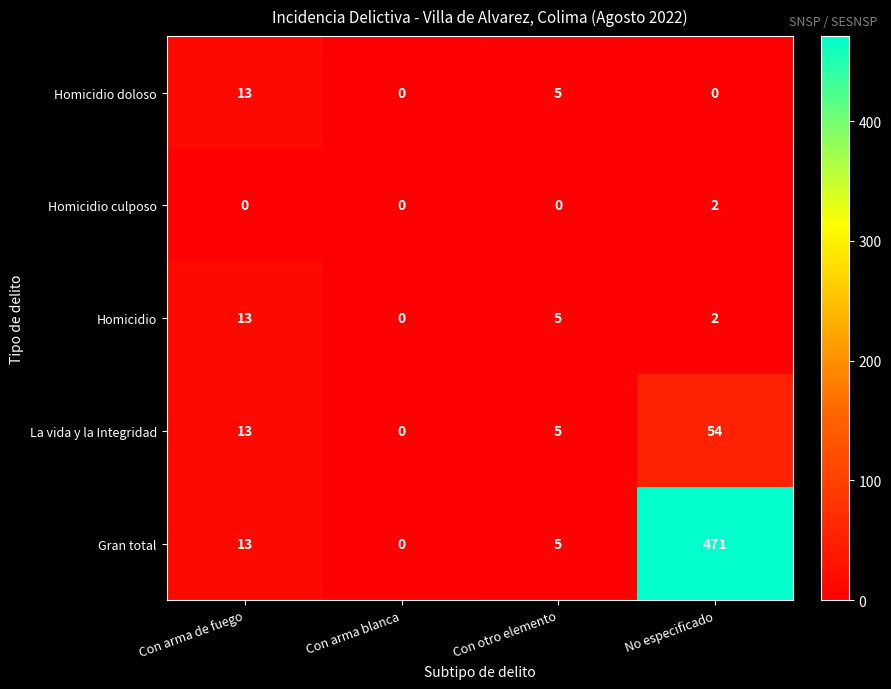

List the labels in order of La vida y la Integridad value, largest first.

No especificado, Con arma de fuego, Con otro elemento, Con arma blanca